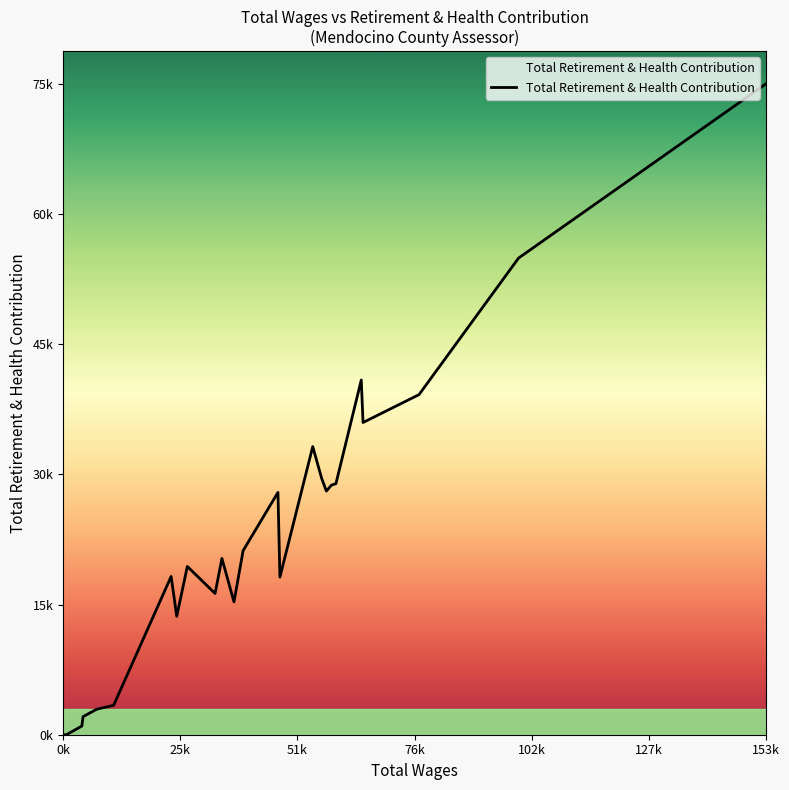

How many interior local peaks (higher than both neighbors) does the data have?

6